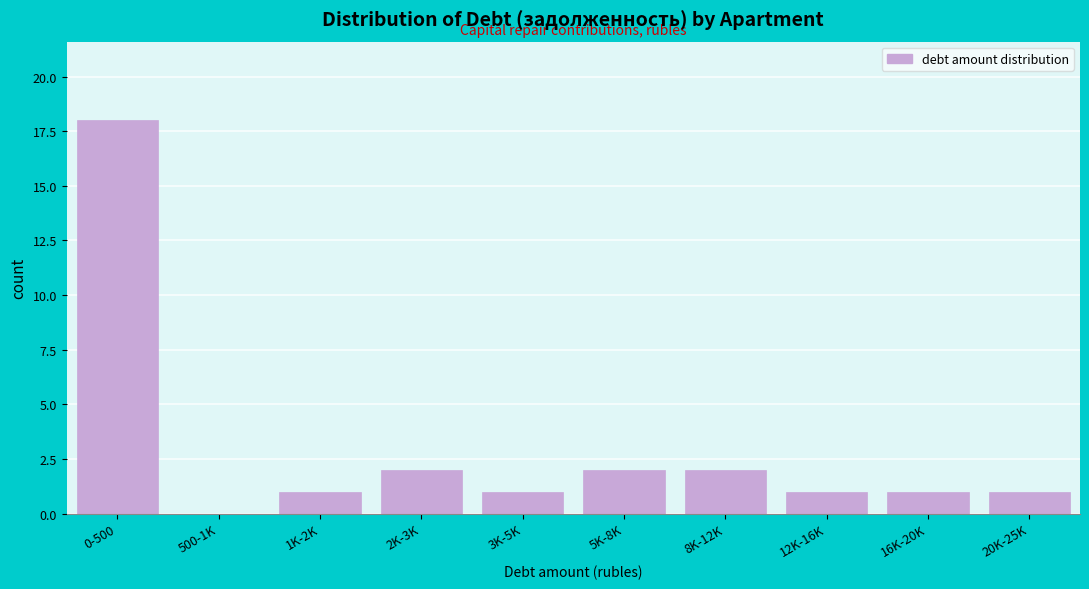

Reading left to right, what are all the values shown in this chart?

0-500=18	500-1K=0	1K-2K=1	2K-3K=2	3K-5K=1	5K-8K=2	8K-12K=2	12K-16K=1	16K-20K=1	20K-25K=1